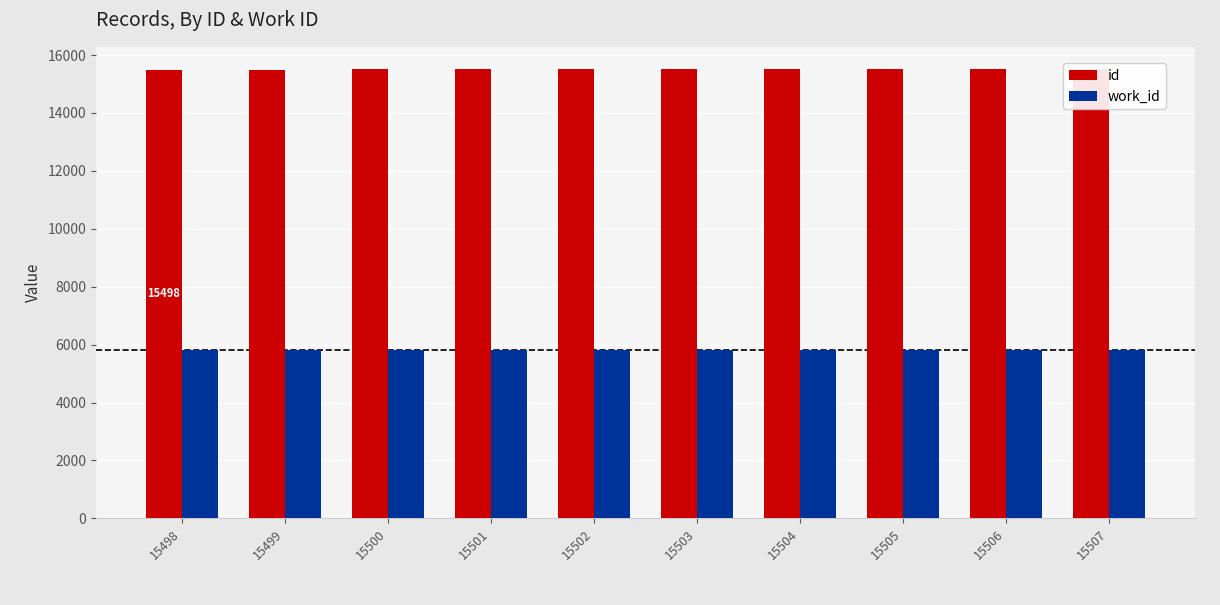

Where is id nearest to the value 15502?

15502